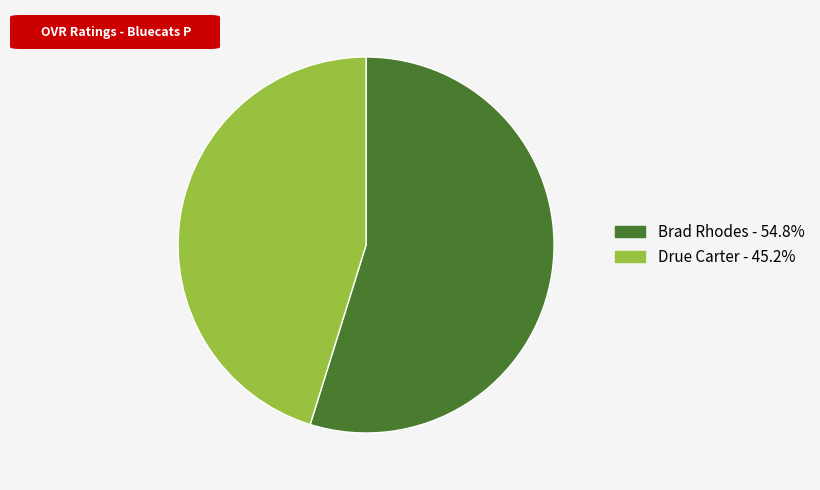

What is the smallest slice in the pie chart?

Drue Carter